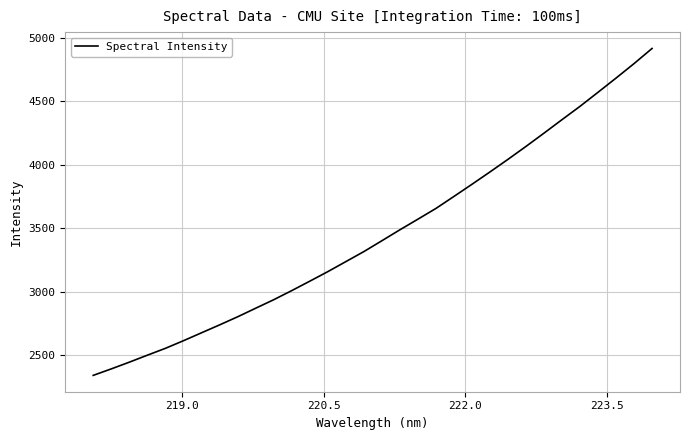

What is the difference between the maximum and minimum values?

2573.6